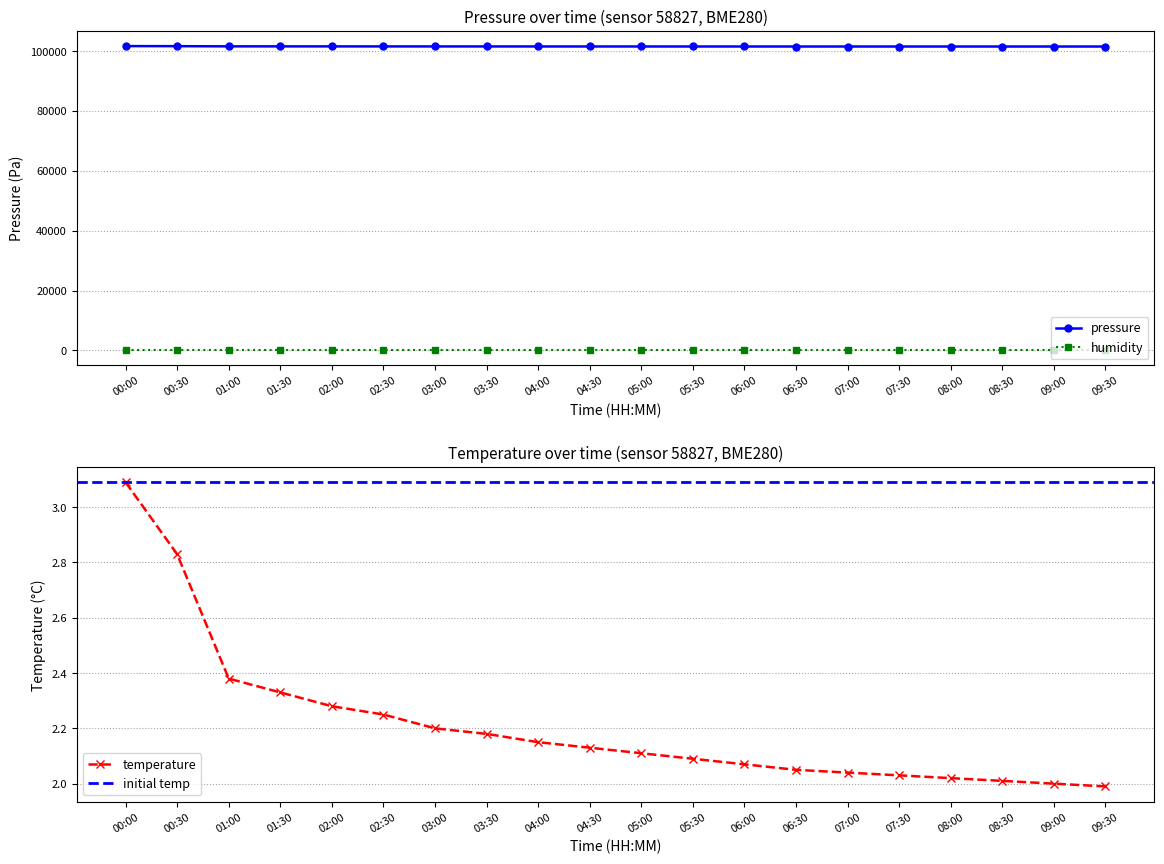

Reading left to right, what are all the values shown in this chart?

pressure: 00:00=101687.4	00:30=101665.8	01:00=101600.8	01:30=101595.8	02:00=101590.0	02:30=101582.0	03:00=101575.0	03:30=101570.0	04:00=101565.0	04:30=101560.0	05:00=101558.0	05:30=101555.0	06:00=101552.0	06:30=101550.0	07:00=101548.0	07:30=101547.0	08:00=101546.0	08:30=101545.0	09:00=101544.0	09:30=101543.0
temperature: 00:00=3.1	00:30=2.8	01:00=2.4	01:30=2.3	02:00=2.3	02:30=2.2	03:00=2.2	03:30=2.2	04:00=2.1	04:30=2.1	05:00=2.1	05:30=2.1	06:00=2.1	06:30=2.0	07:00=2.0	07:30=2.0	08:00=2.0	08:30=2.0	09:00=2.0	09:30=2.0